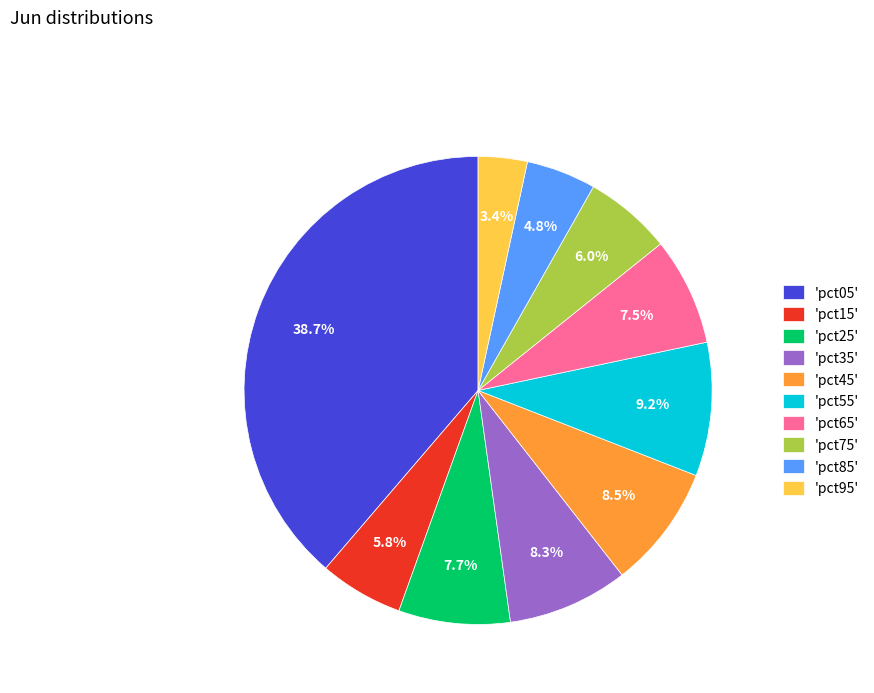

How much of the chart is everything except 'pct95'?

96.6%